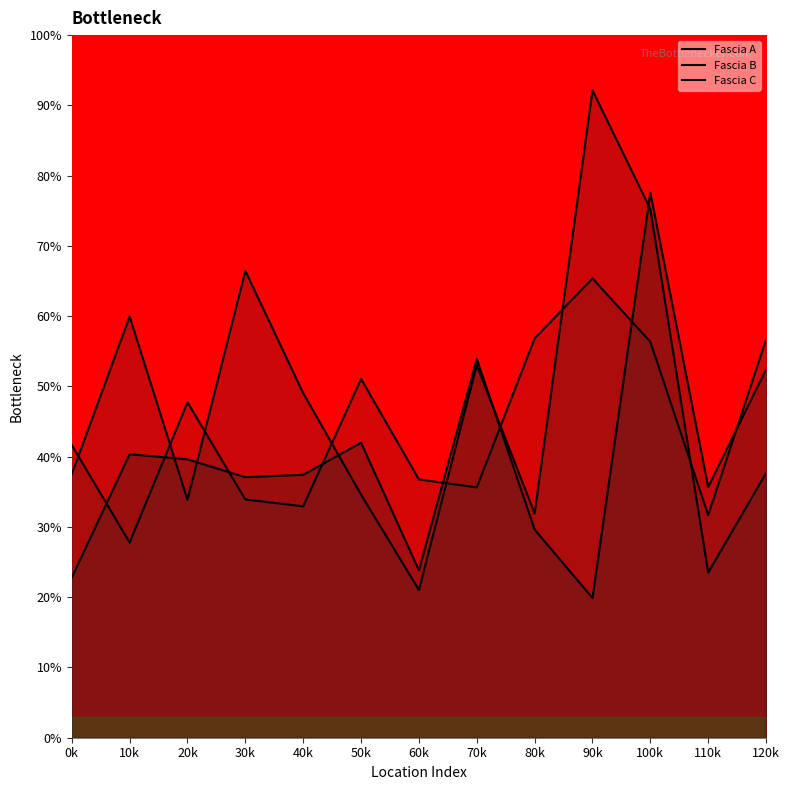

In Fascia A, how many points are higher than both neighbors (excluding endpoints)?

3